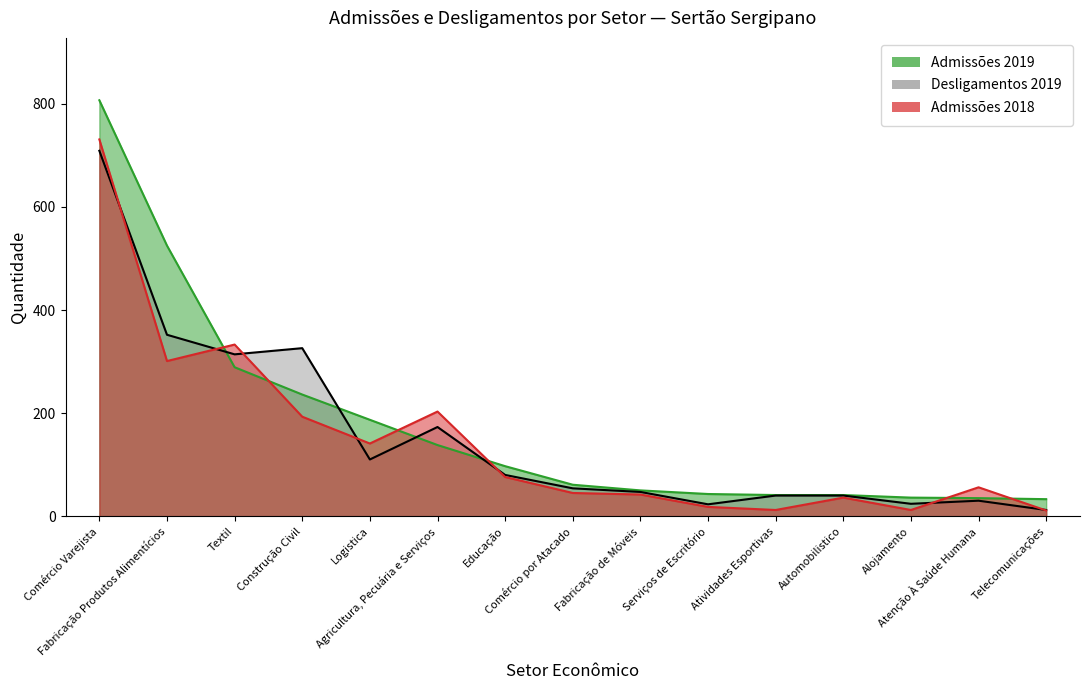

Which series has the largest range (max minus min)?

Admissões 2019